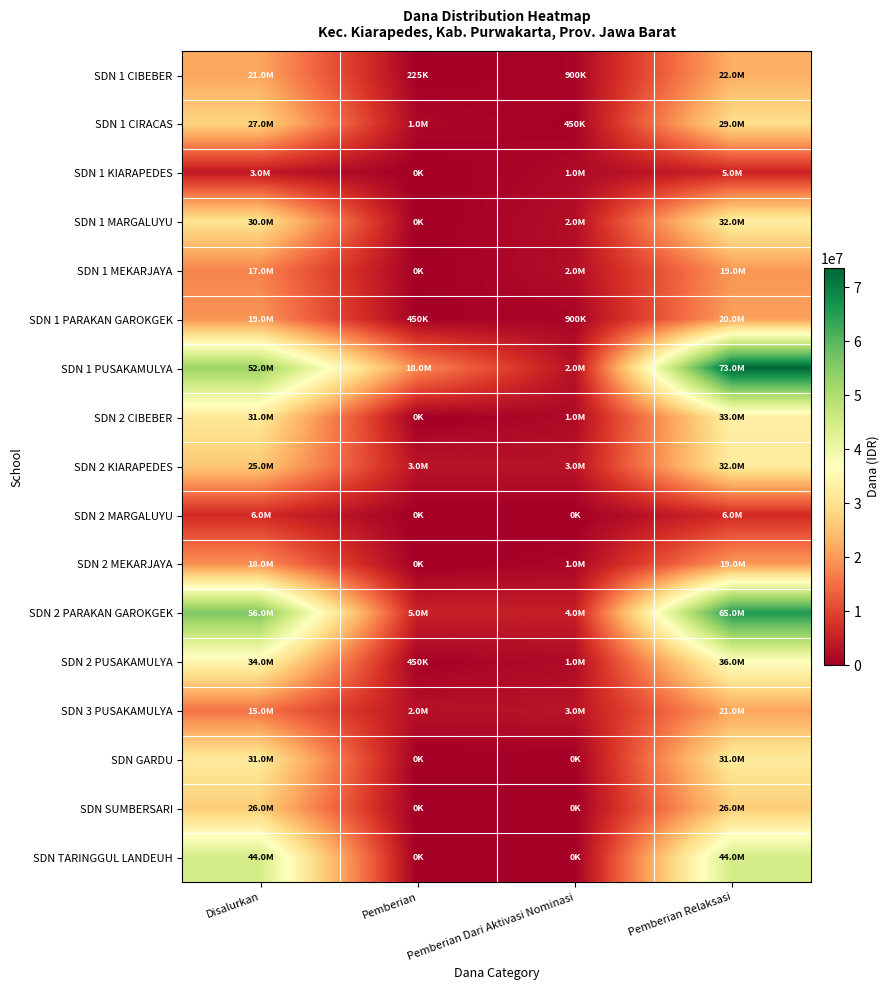

Which series has the largest total across all categories?

SDN 1 PUSAKAMULYA